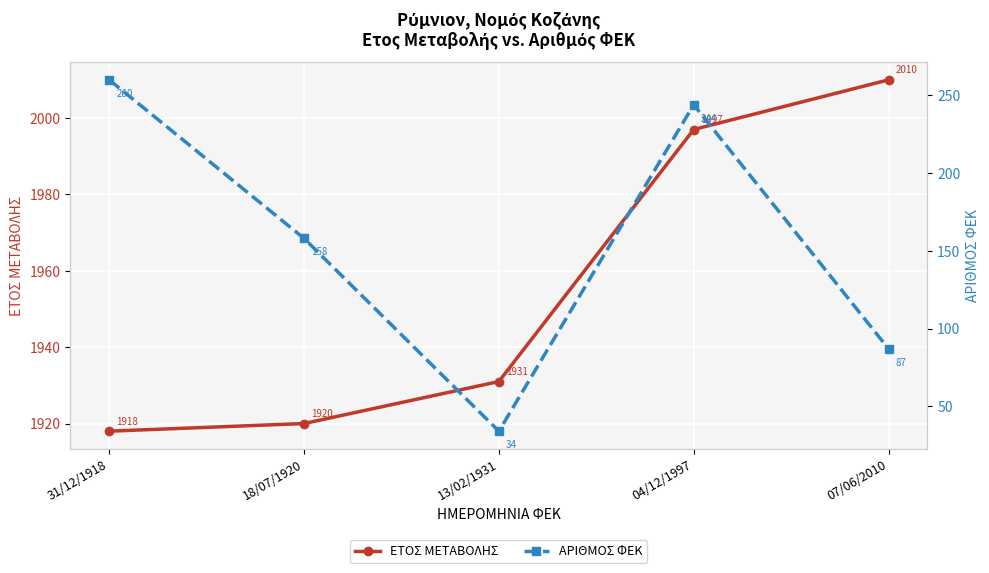

What is the greatest value displayed?

2010